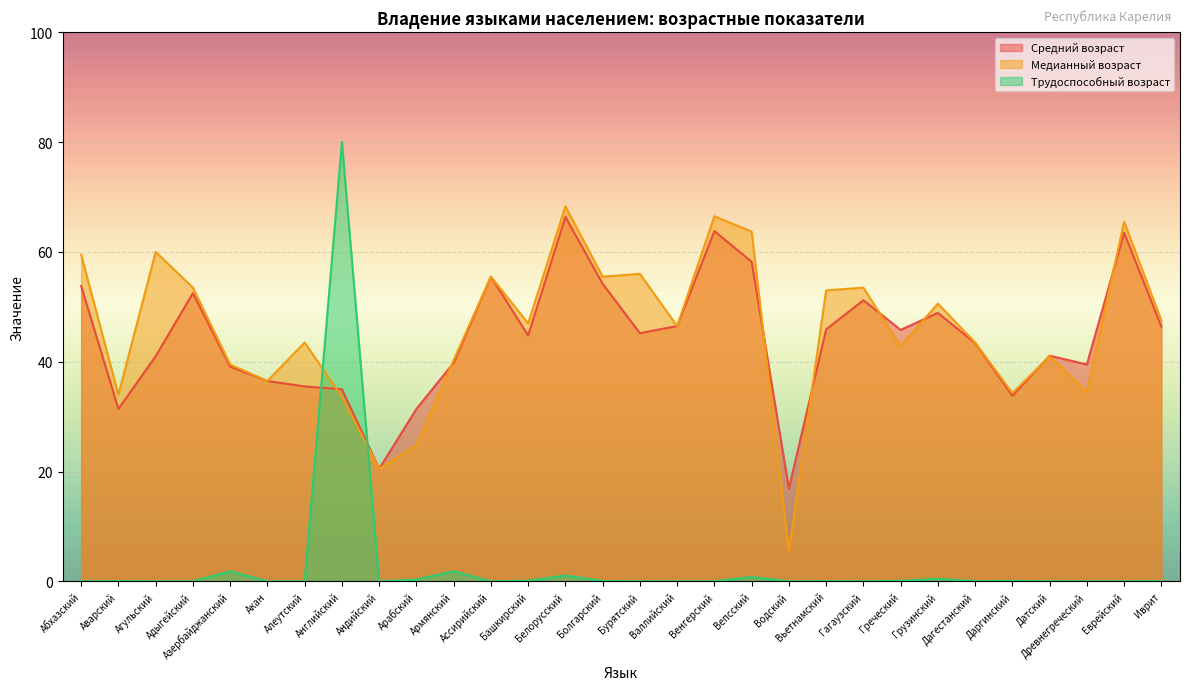

What position from the right is Андийский?

22